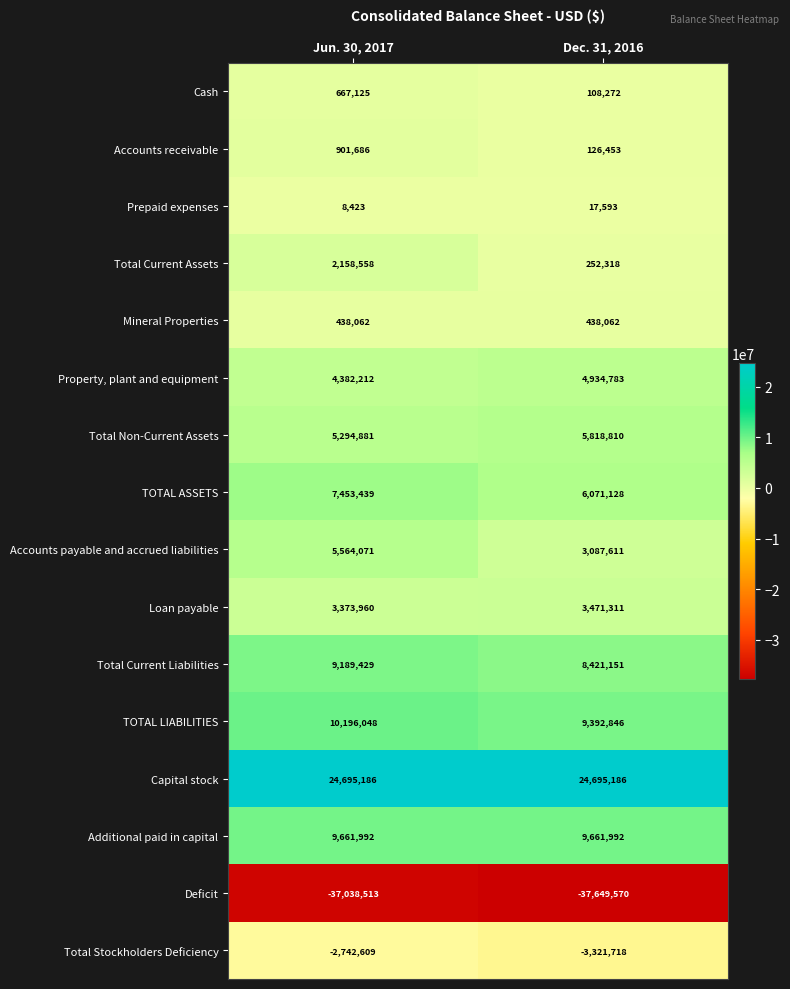

The Total Stockholders Deficiency series shows -2742609 at Jun. 30, 2017. True or false?

True